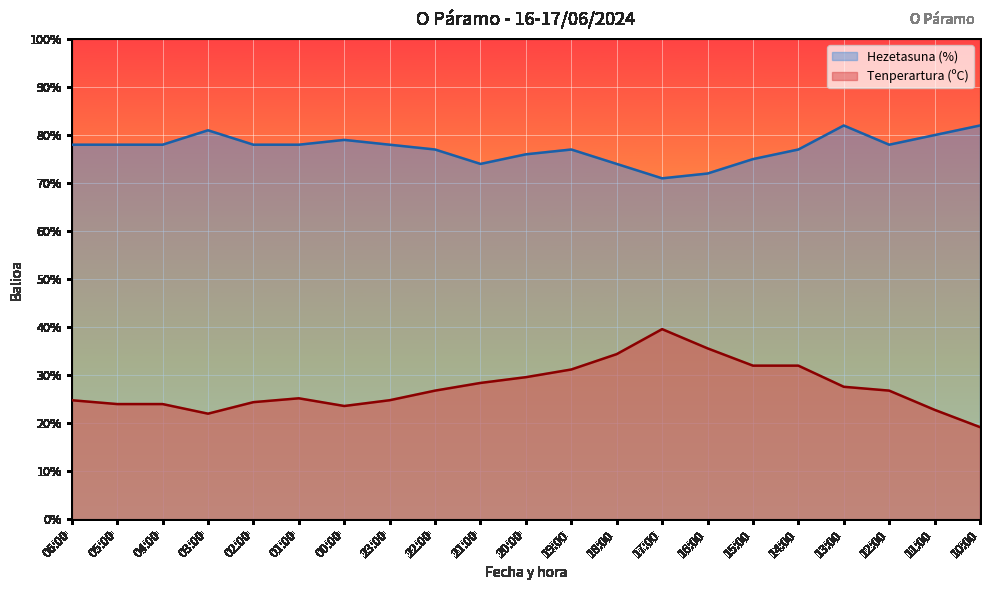

True or false: Hezetasuna (%) and Tenperartura (ºC) intersect in this chart.

False